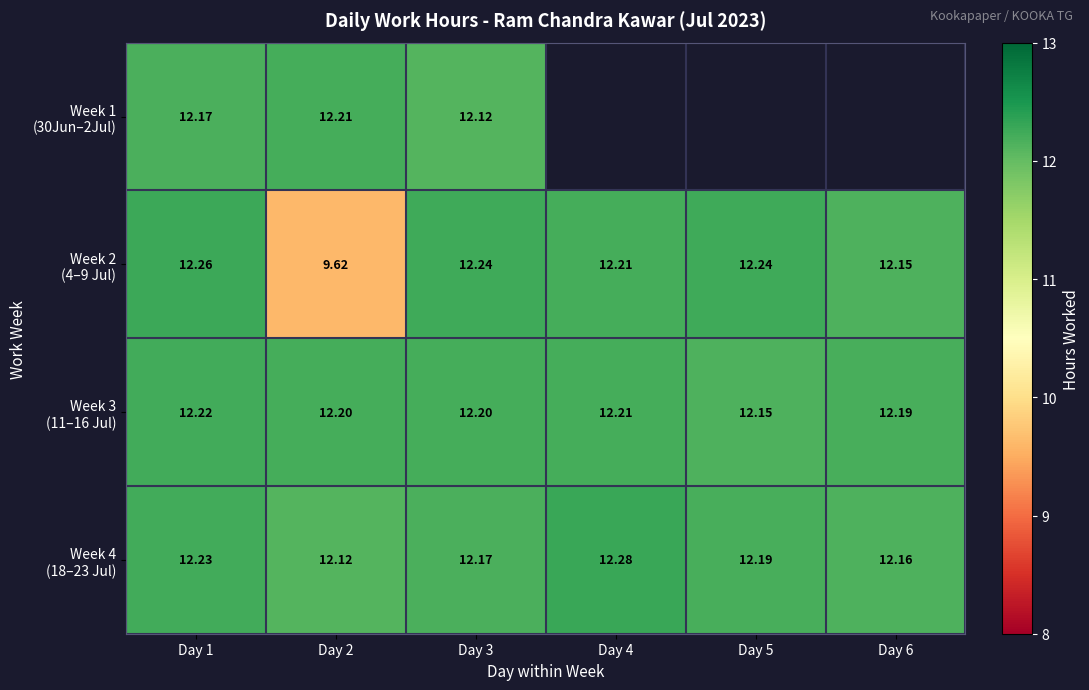

How many categories are shown in the chart?

6